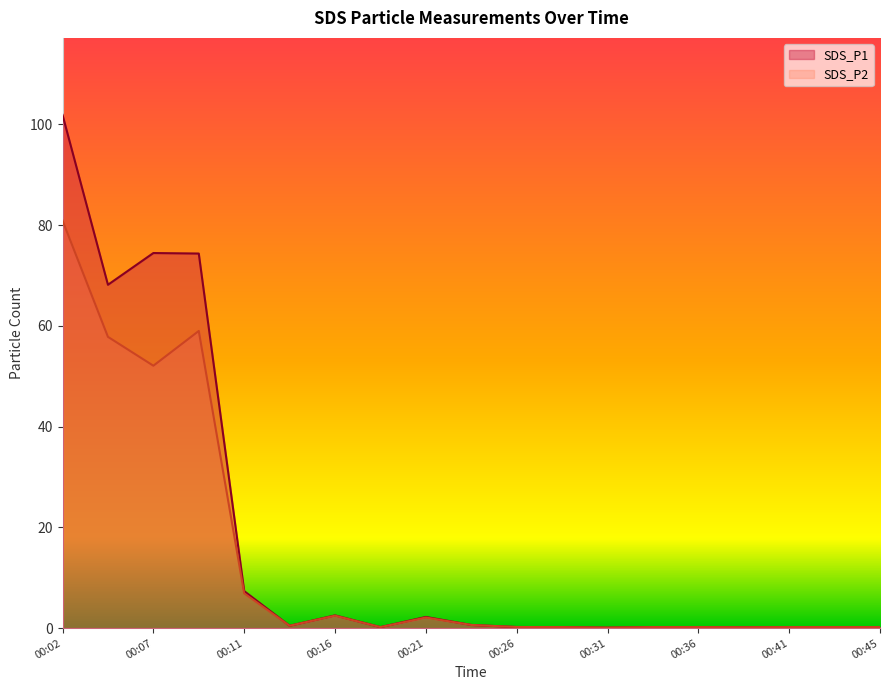

At how many categories does at least one series exceed 55?

4